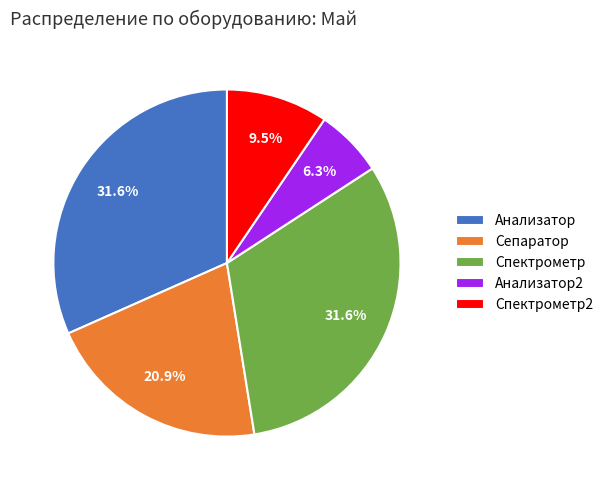

Does Спектрометр account for over 50% of the chart?

No